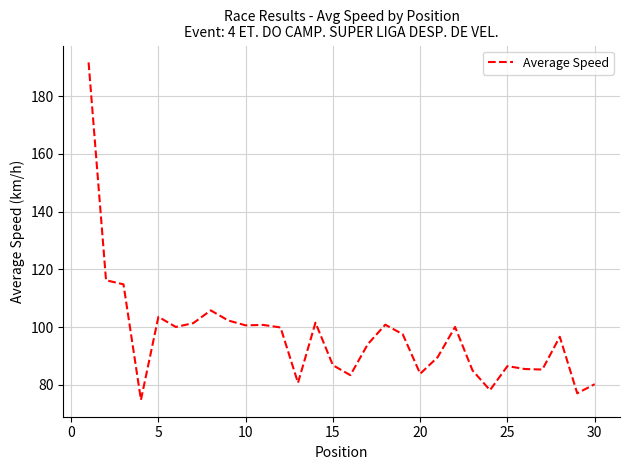

What is the smallest value displayed?

74.8